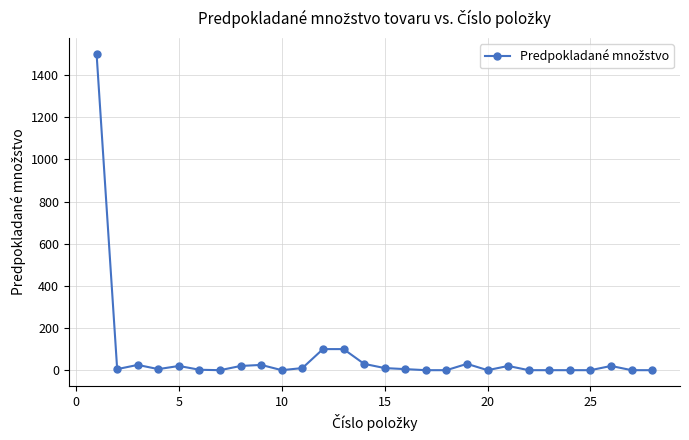

What is the average value?

69